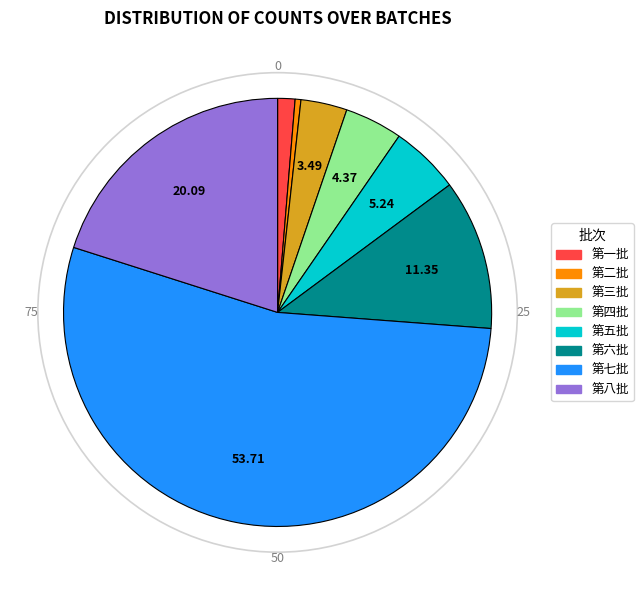

Count the number of slices in the pie.

8